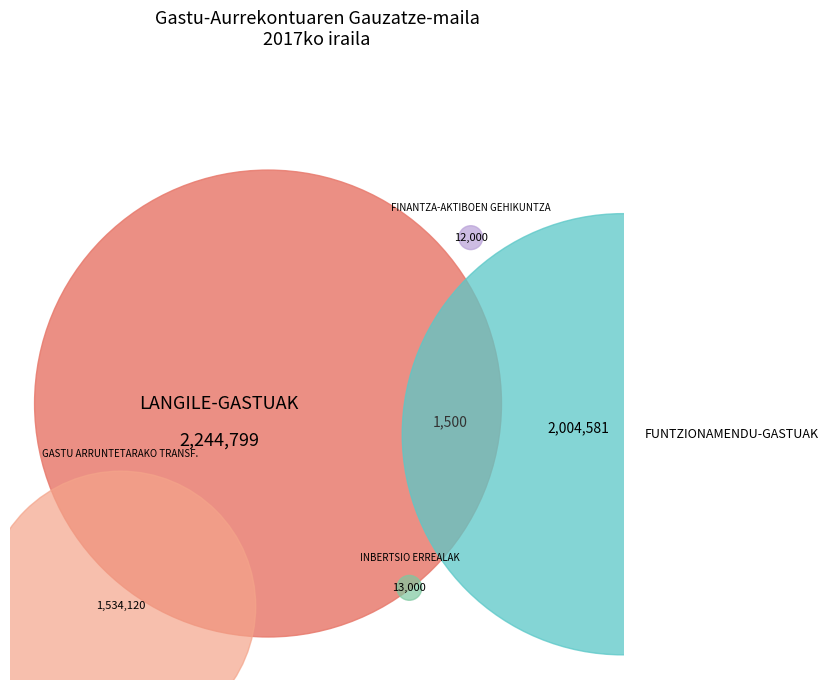

To the nearest percent, what portion does FUNTZIONAMENDU-GASTUAK represent?

35%